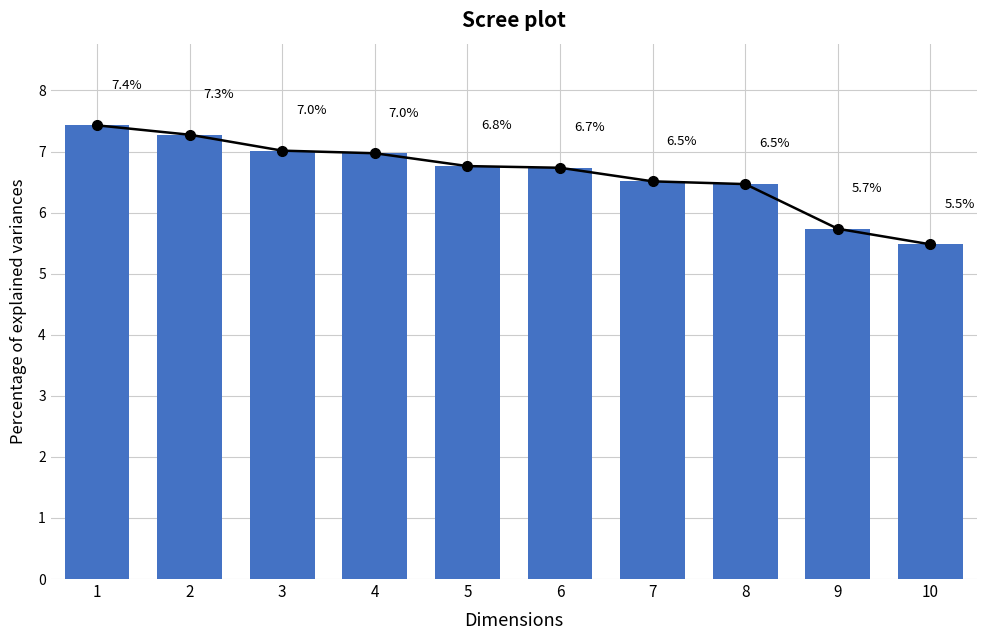

Count the number of values greater than 6.

8